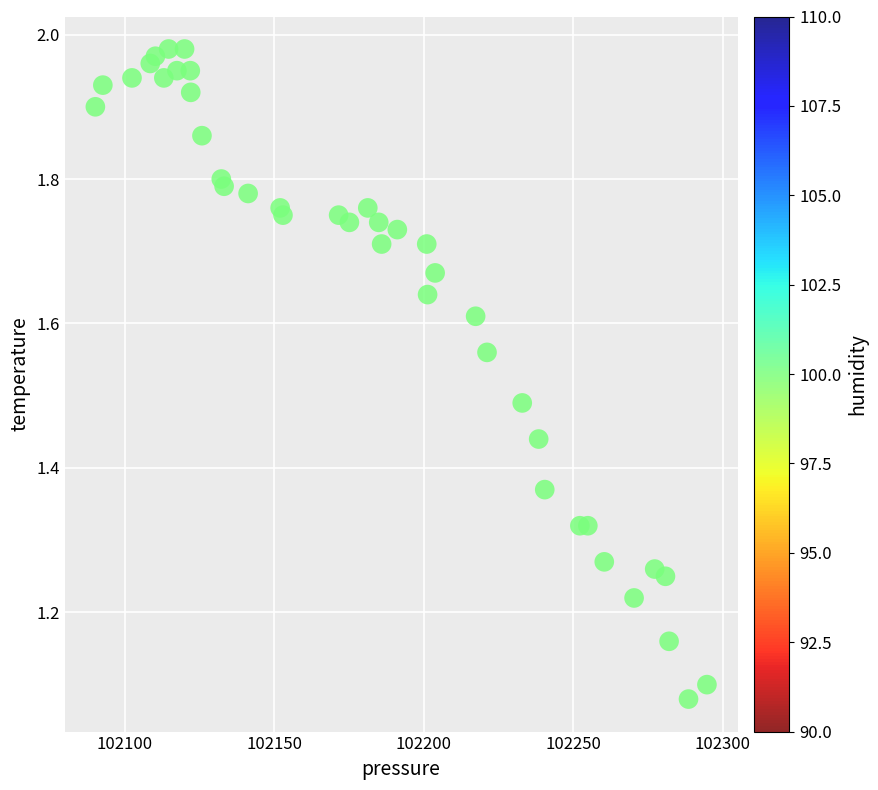

What is the range of X values (max minus min)?

204.6